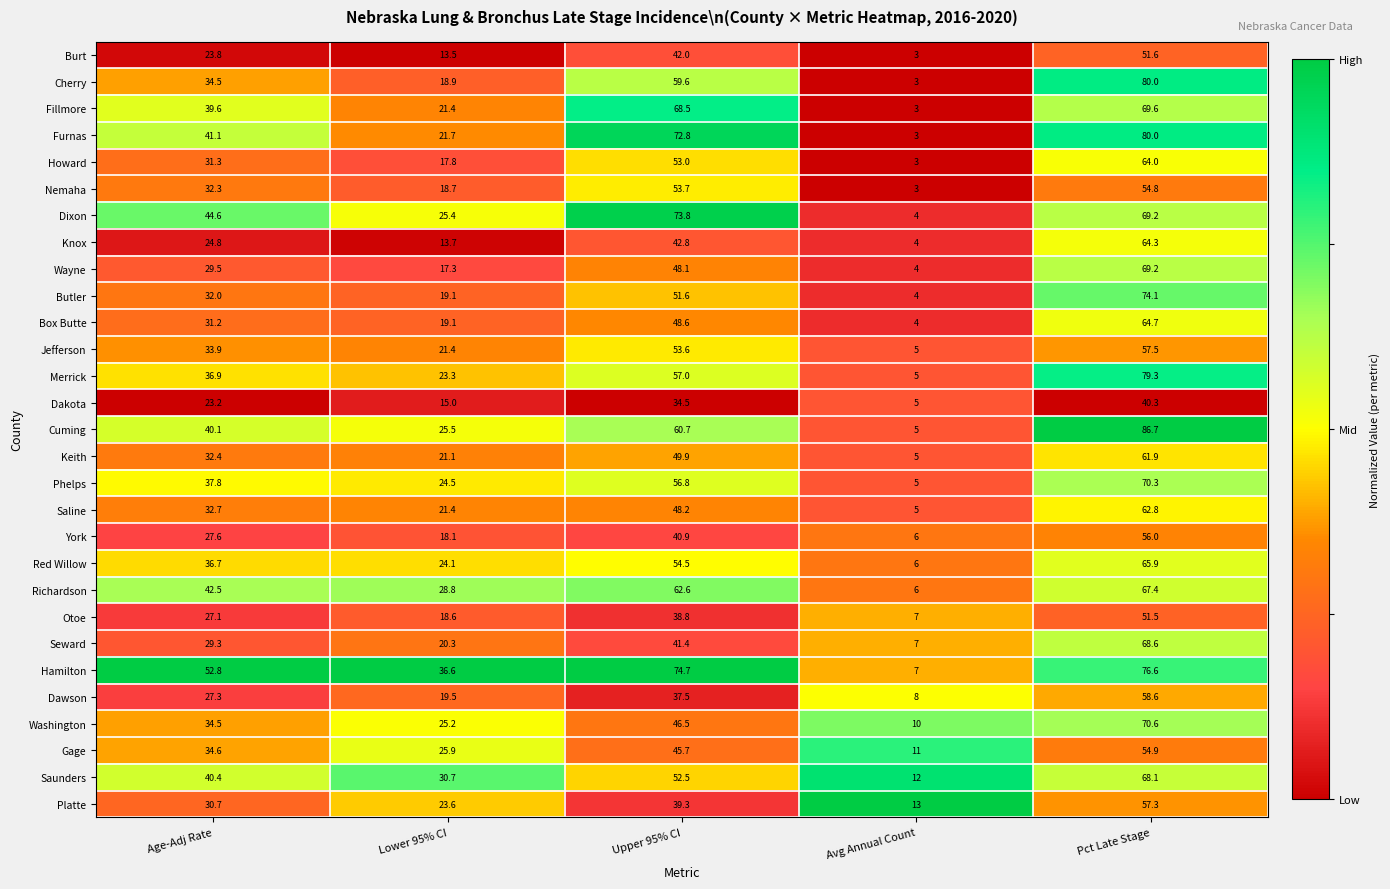

At which category is the sum across all series the highest?

Pct Late Stage